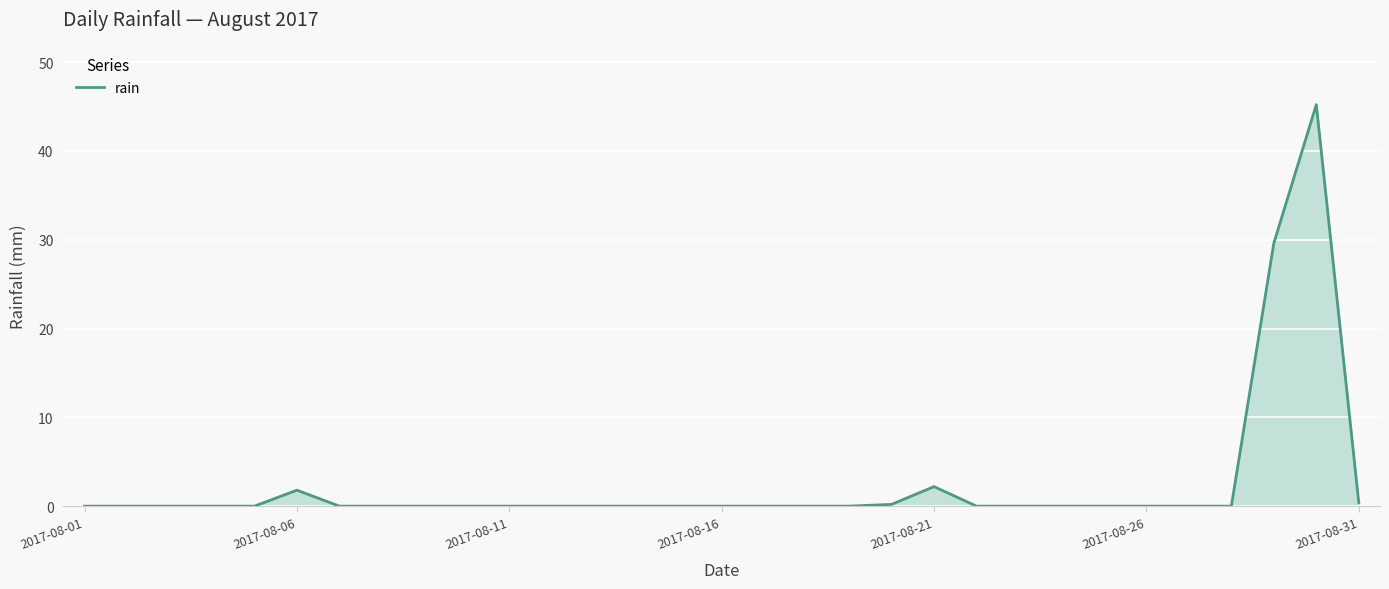

What is the greatest value displayed?

45.2